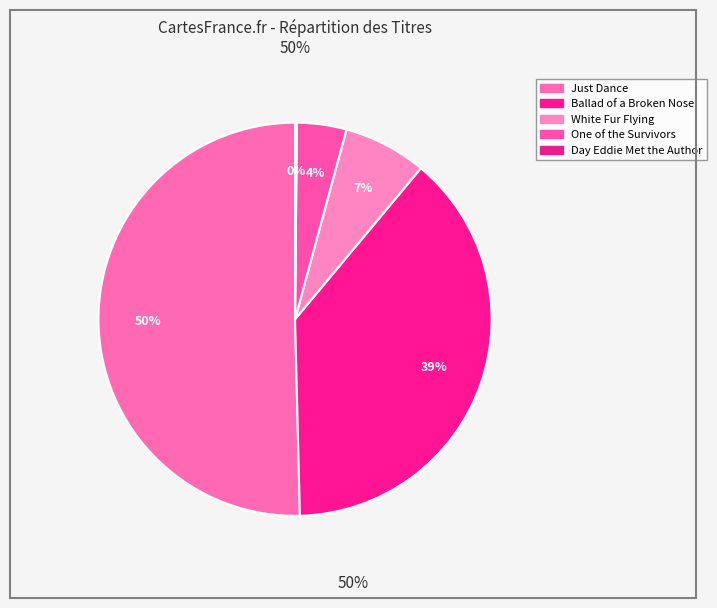

Is there a majority slice in this chart?

Yes